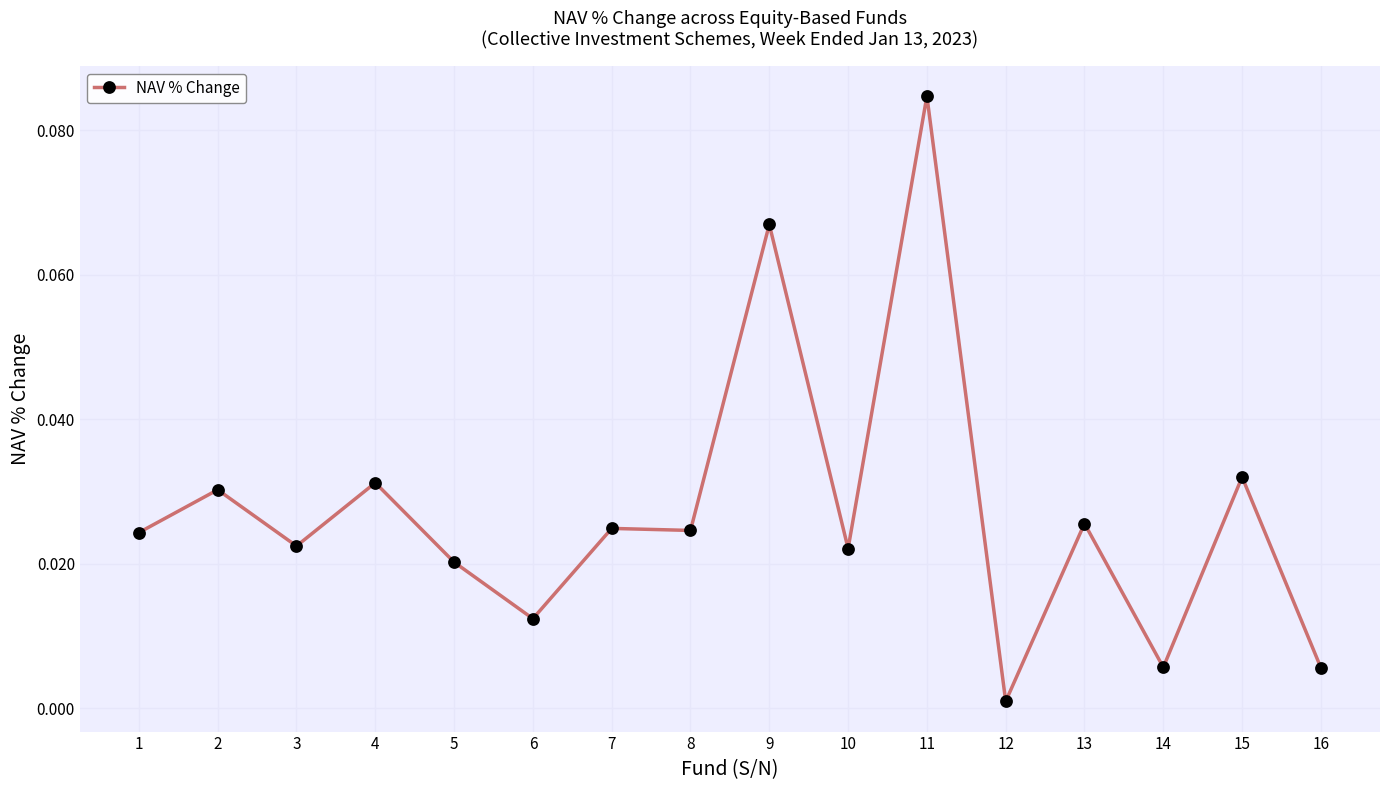

Where is the first local minimum?

3